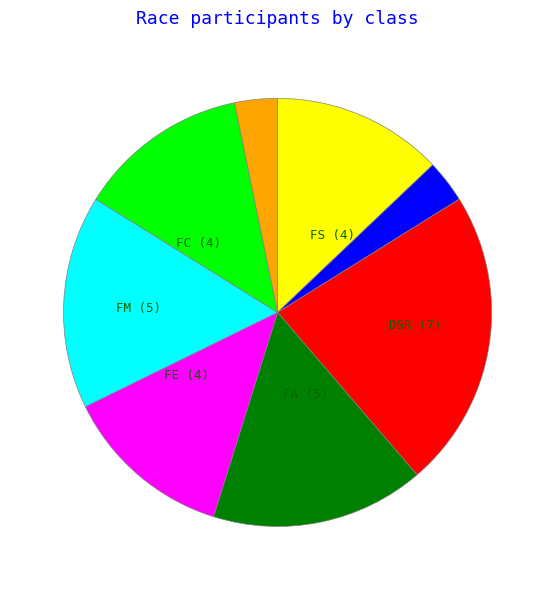

Does any single category account for the majority?

No